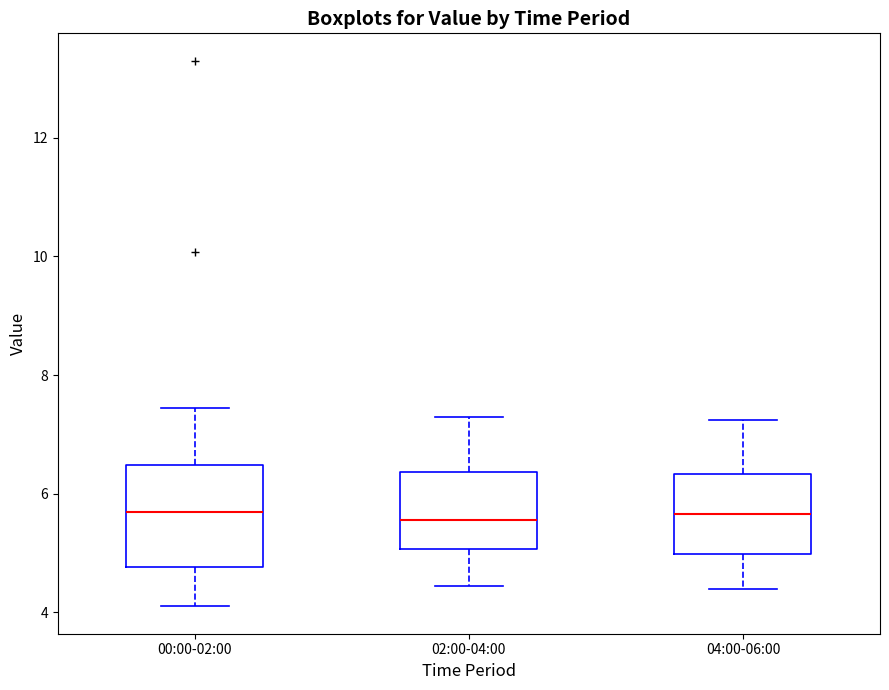

Comparing the boxes themselves (not the whiskers), which one is the tallest?

00:00-02:00